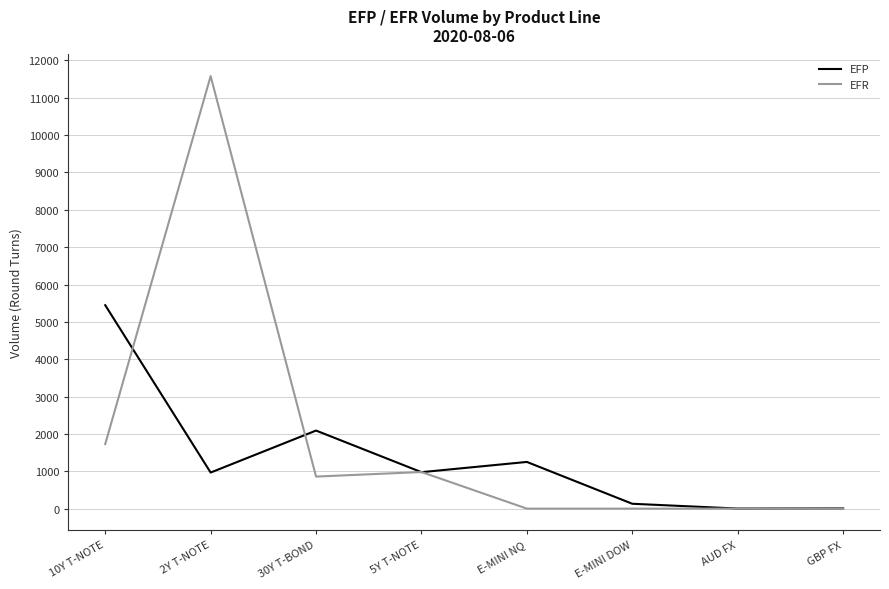

Is it true that EFP equals 592 at E-MINI NQ?

False